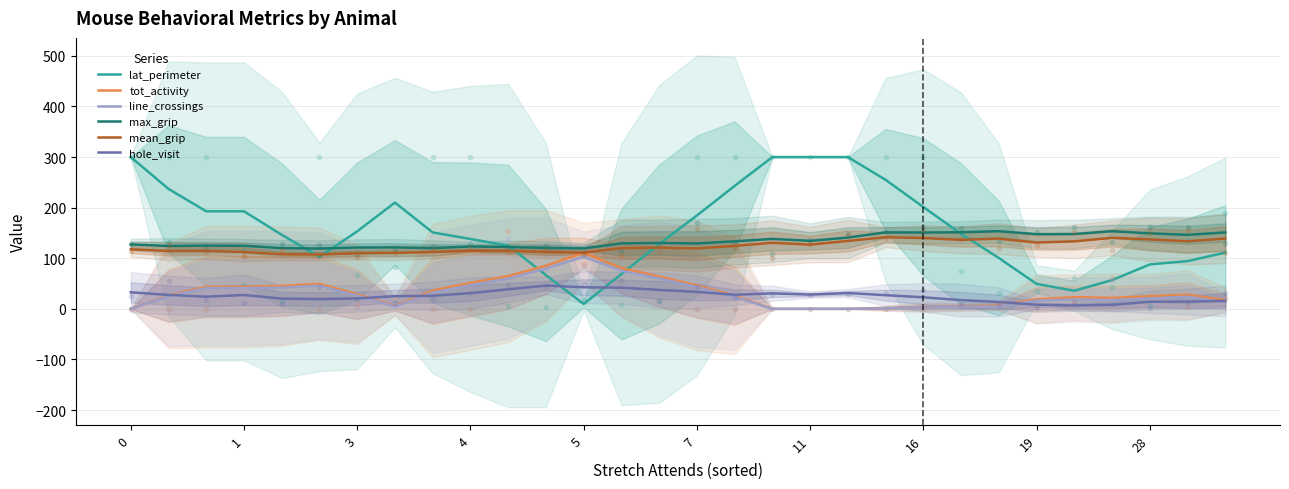

How many categories are shown in the chart?

30